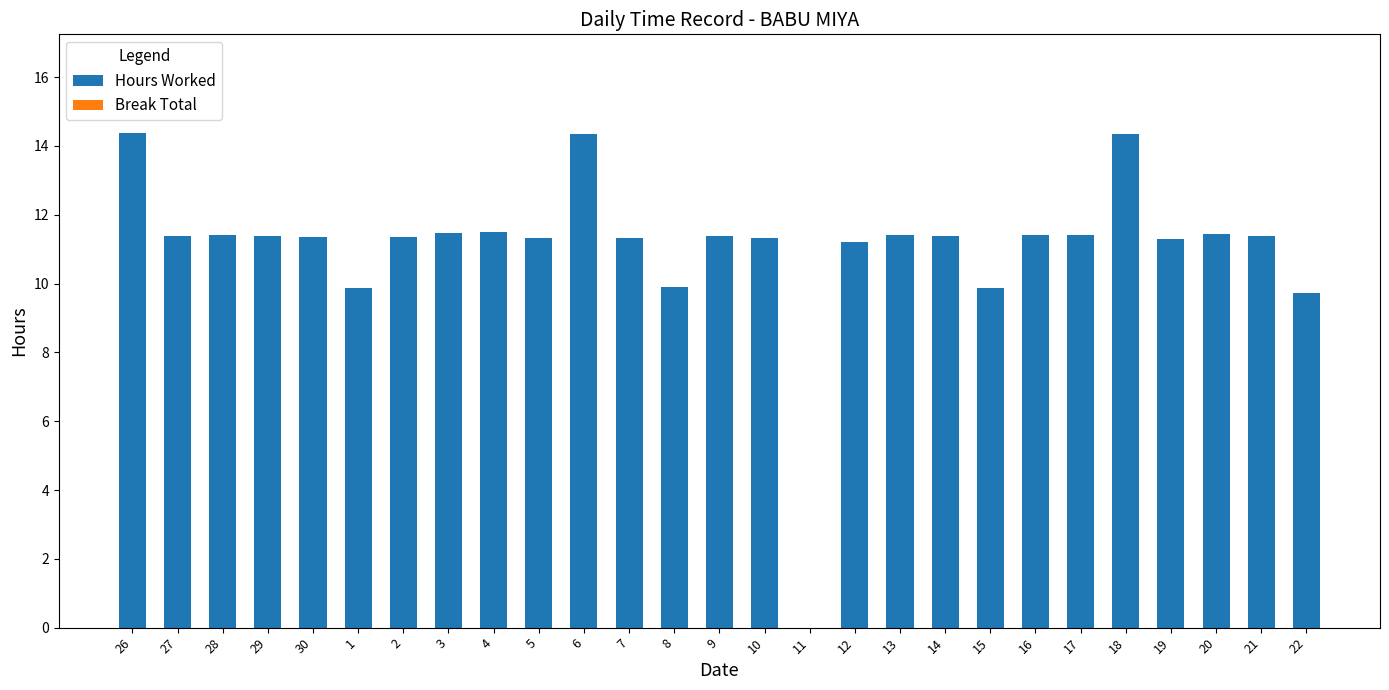

What is the sum of all values?

298.5